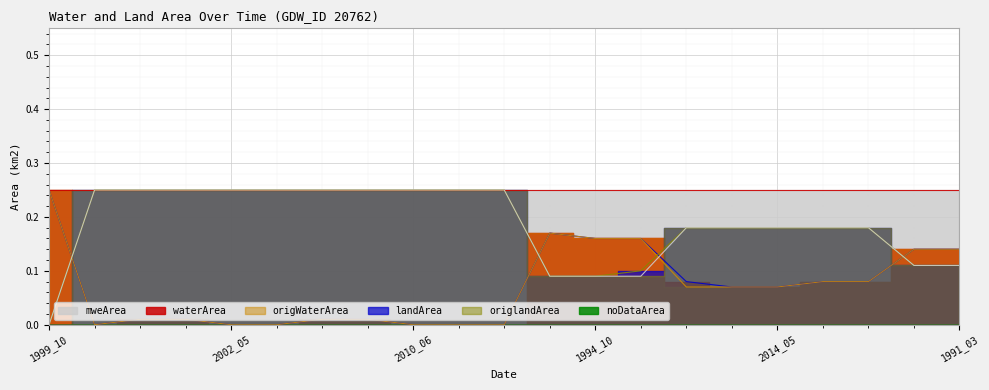

In origWaterArea, how many points are higher than both neighbors (excluding endpoints)?

1